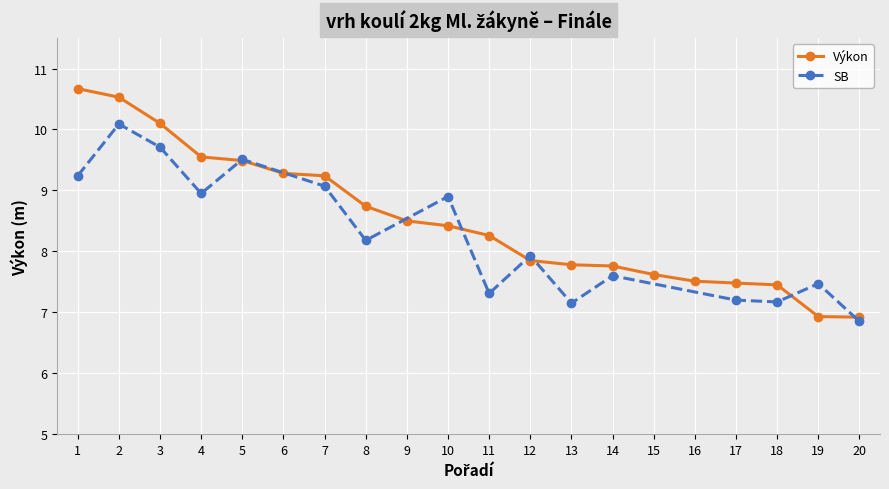

Approximately how many times larger is the value at 14 compared to 1?

0.7